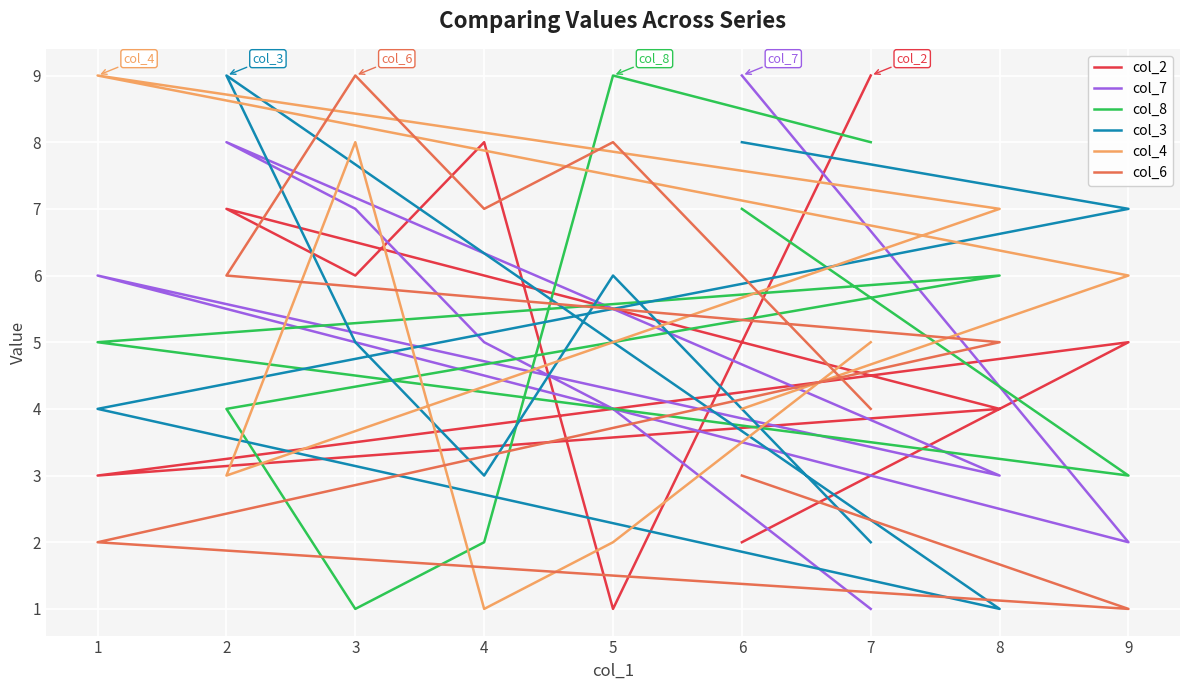

In col_6, how many points are lower than both neighbors (excluding endpoints)?

2